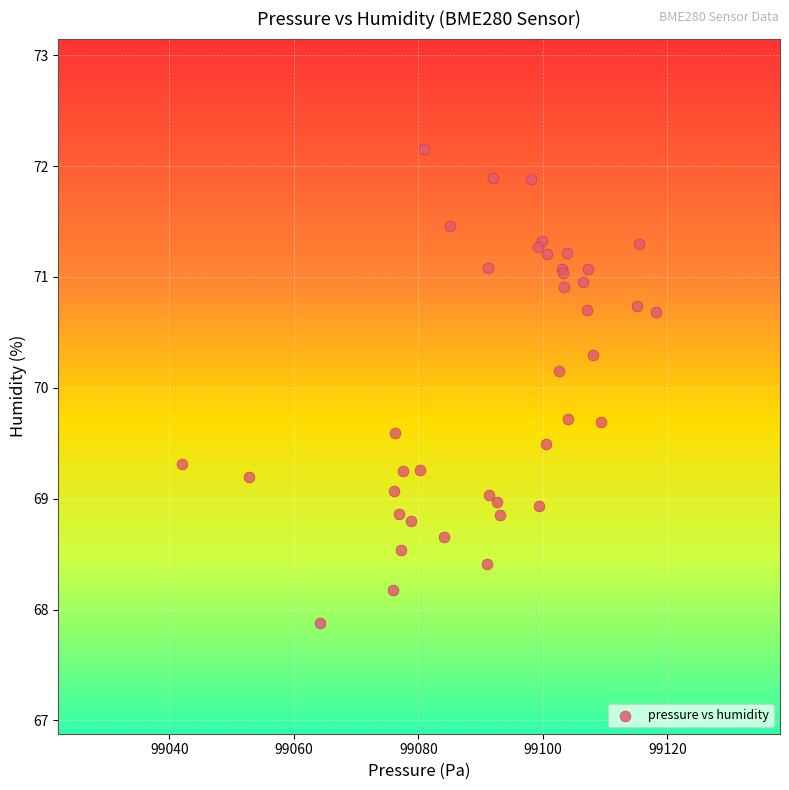

What Y value in the scatter plot is closest to 70?

70.2